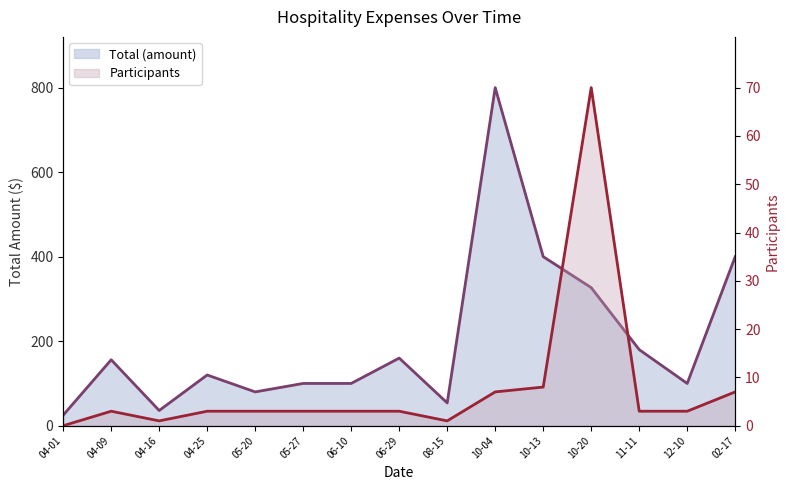

Reading left to right, list all the values displayed in this chart.

Total (amount): 25.0	156.0	36.0	120.0	80.0	100.0	100.0	160.0	53.9	800.0	400.0	326.7	180.0	100.0	400.0
Participants: 0.0	34.3	11.4	34.3	34.3	34.3	34.3	34.3	11.4	80.0	91.4	800.0	34.3	34.3	80.0